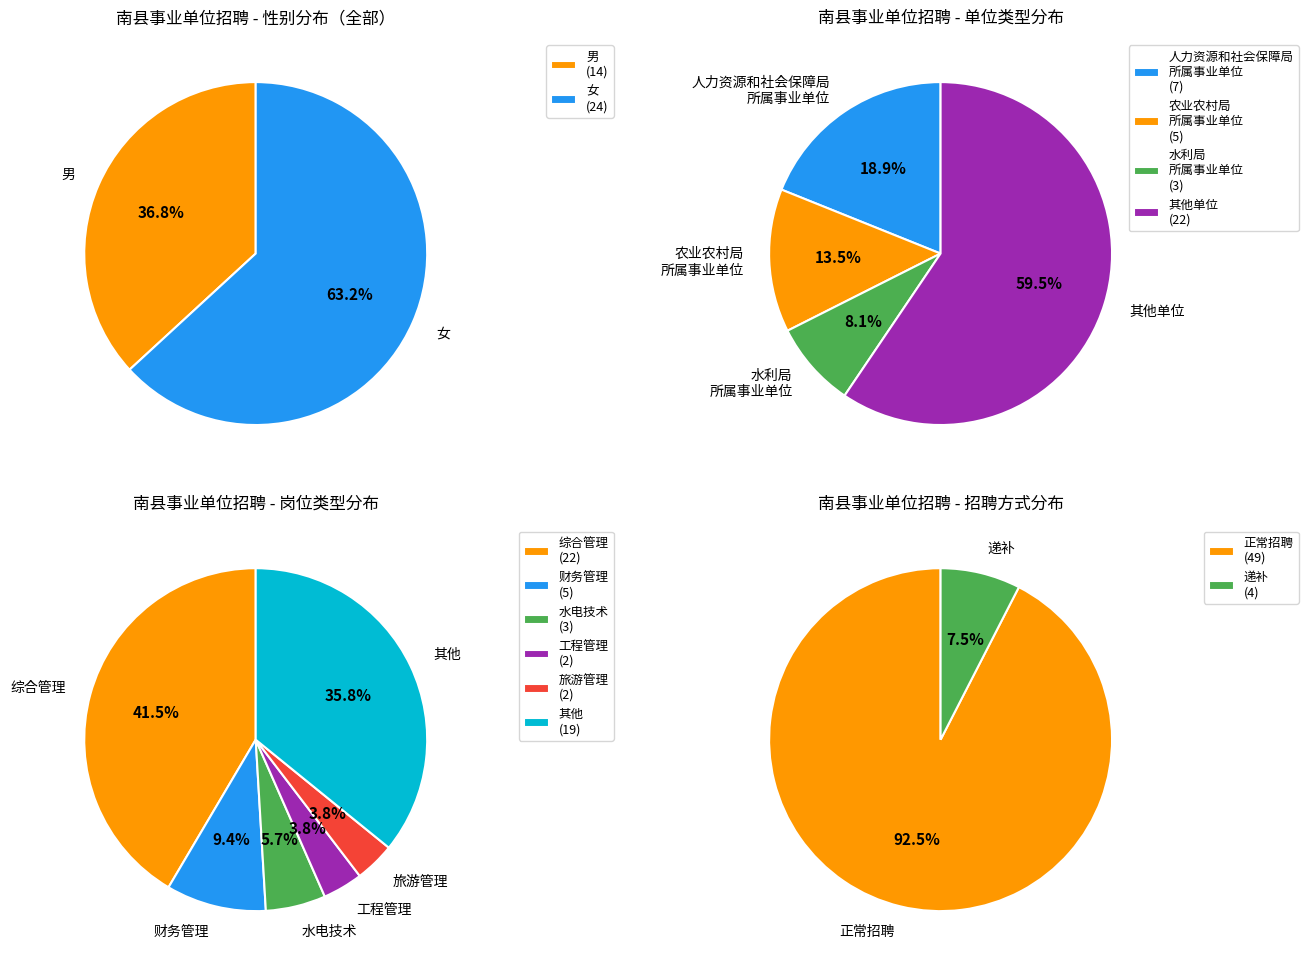

How many slices are in this pie chart?

2